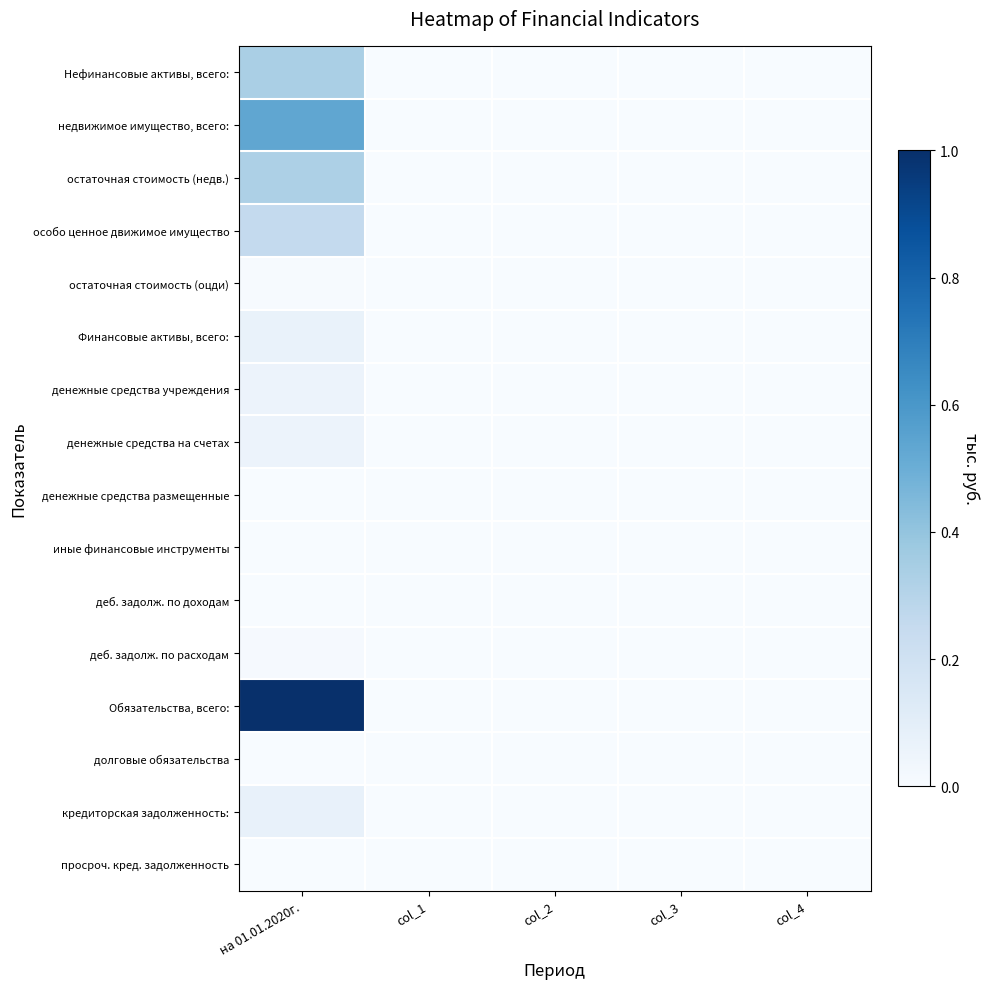

Reading left to right, what are all the values shown in this chart?

Нефинансовые активы, всего:: на 01.01.2020г.=0.3	col_1=0.0	col_2=0.0	col_3=0.0	col_4=0.0
недвижимое имущество, всего:: на 01.01.2020г.=0.5	col_1=0.0	col_2=0.0	col_3=0.0	col_4=0.0
остаточная стоимость (недв.): на 01.01.2020г.=0.3	col_1=0.0	col_2=0.0	col_3=0.0	col_4=0.0
особо ценное движимое имущество: на 01.01.2020г.=0.3	col_1=0.0	col_2=0.0	col_3=0.0	col_4=0.0
остаточная стоимость (оцди): на 01.01.2020г.=0.0	col_1=0.0	col_2=0.0	col_3=0.0	col_4=0.0
Финансовые активы, всего:: на 01.01.2020г.=0.1	col_1=0.0	col_2=0.0	col_3=0.0	col_4=0.0
денежные средства учреждения: на 01.01.2020г.=0.1	col_1=0.0	col_2=0.0	col_3=0.0	col_4=0.0
денежные средства на счетах: на 01.01.2020г.=0.1	col_1=0.0	col_2=0.0	col_3=0.0	col_4=0.0
денежные средства размещенные: на 01.01.2020г.=0.0	col_1=0.0	col_2=0.0	col_3=0.0	col_4=0.0
иные финансовые инструменты: на 01.01.2020г.=0.0	col_1=0.0	col_2=0.0	col_3=0.0	col_4=0.0
деб. задолж. по доходам: на 01.01.2020г.=0.0	col_1=0.0	col_2=0.0	col_3=0.0	col_4=0.0
деб. задолж. по расходам: на 01.01.2020г.=0.0	col_1=0.0	col_2=0.0	col_3=0.0	col_4=0.0
Обязательства, всего:: на 01.01.2020г.=1.0	col_1=0.0	col_2=0.0	col_3=0.0	col_4=0.0
долговые обязательства: на 01.01.2020г.=0.0	col_1=0.0	col_2=0.0	col_3=0.0	col_4=0.0
кредиторская задолженность:: на 01.01.2020г.=0.1	col_1=0.0	col_2=0.0	col_3=0.0	col_4=0.0
просроч. кред. задолженность: на 01.01.2020г.=0.0	col_1=0.0	col_2=0.0	col_3=0.0	col_4=0.0